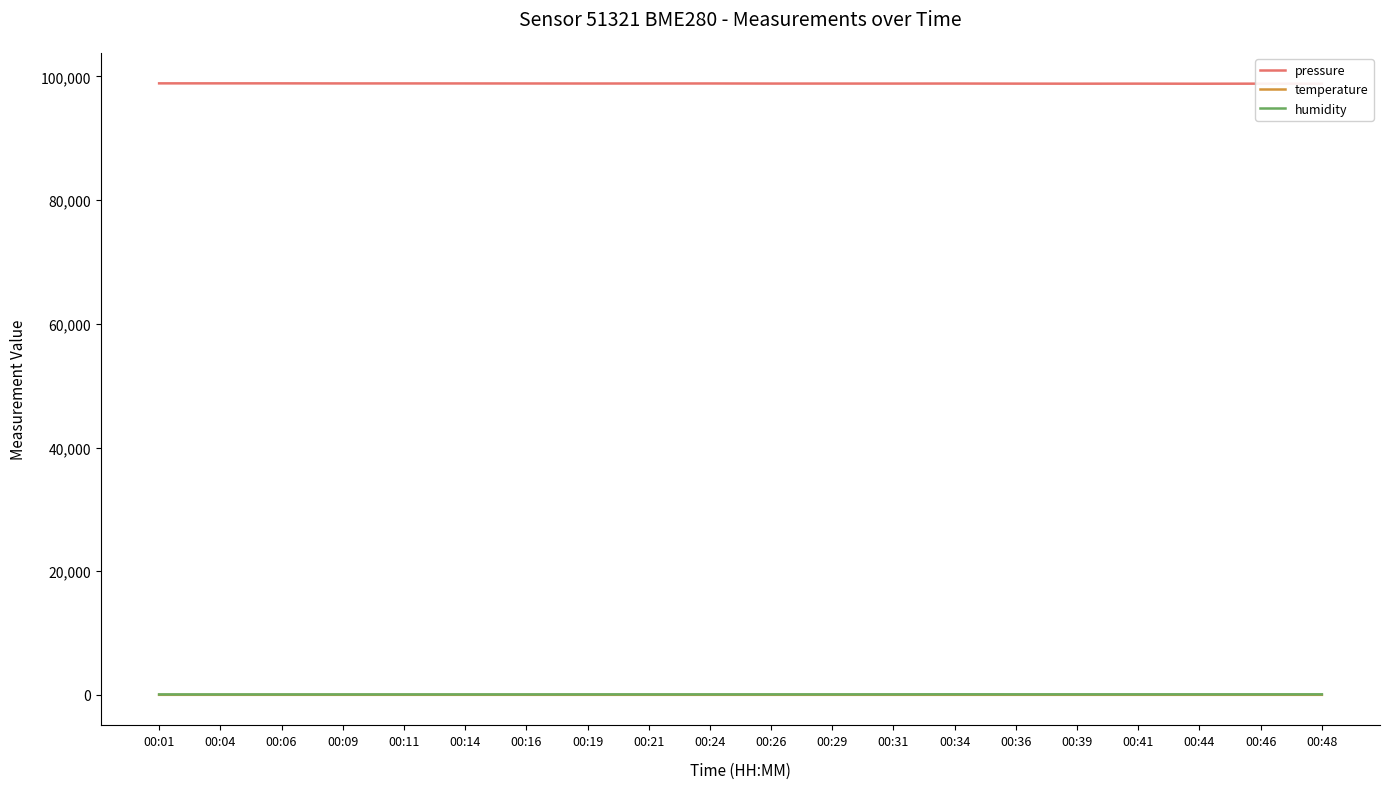

Where is the first local minimum for humidity?

00:04